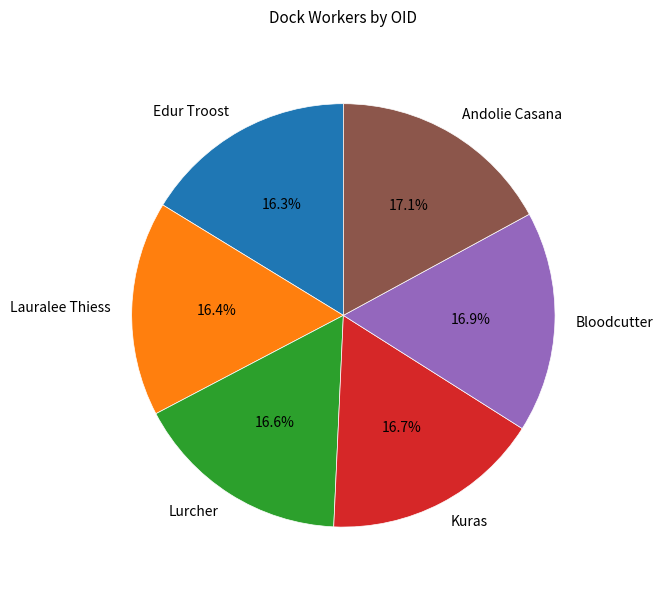

How much of the chart is everything except Lauralee Thiess?

83.6%